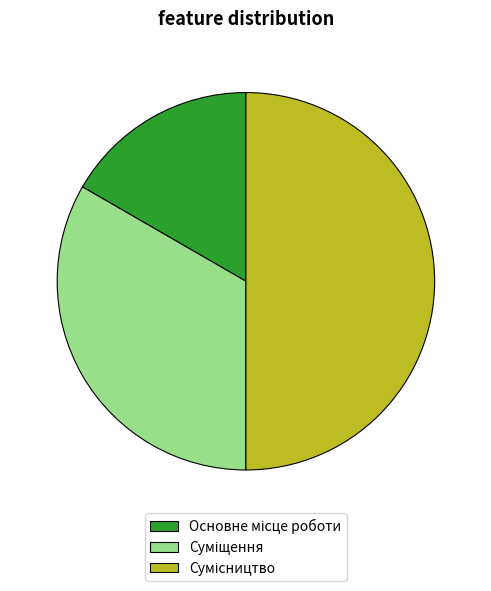

Count the number of slices in the pie.

3